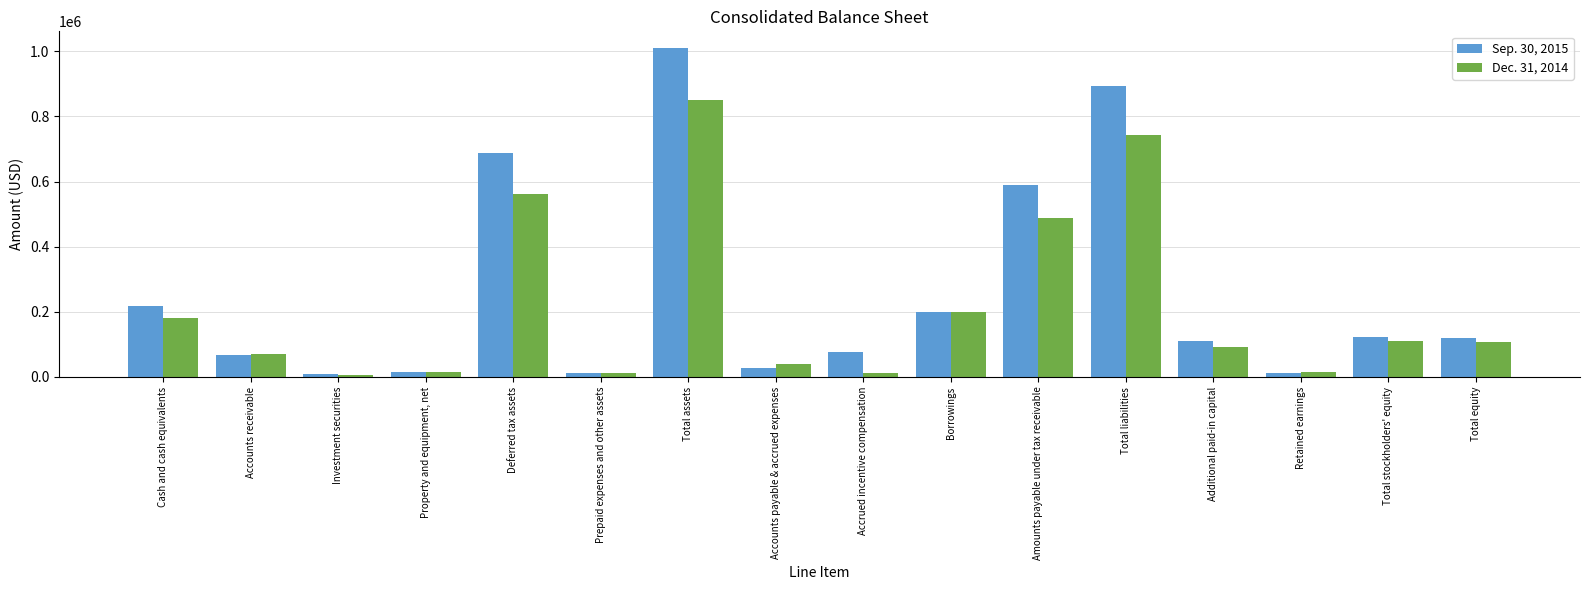

What position from the right is Deferred tax assets?

12